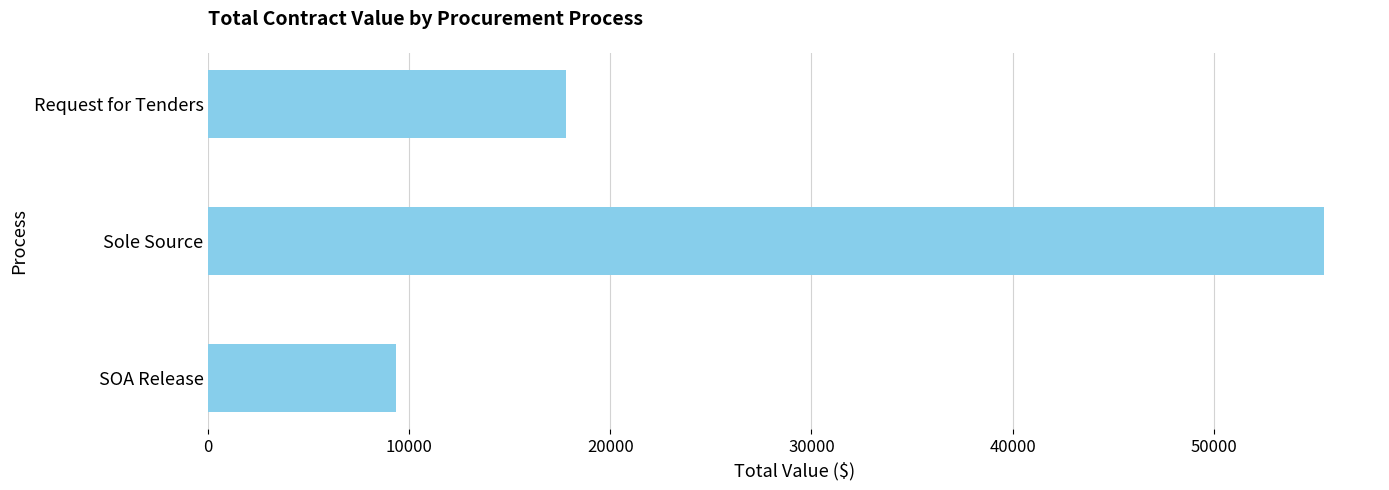

Rank the categories by value from lowest to highest.

SOA Release, Request for Tenders, Sole Source